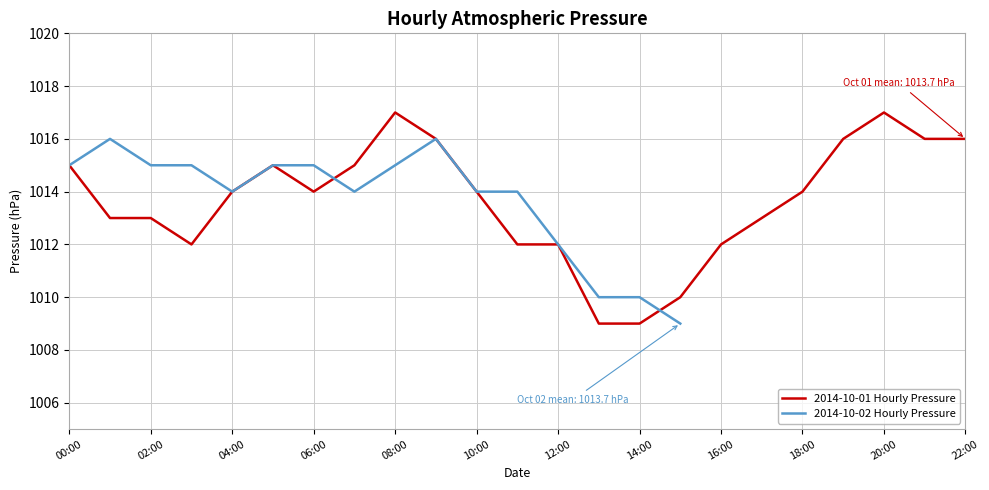

What is the lowest value of the 2014-10-01 Hourly Pressure series?

1009